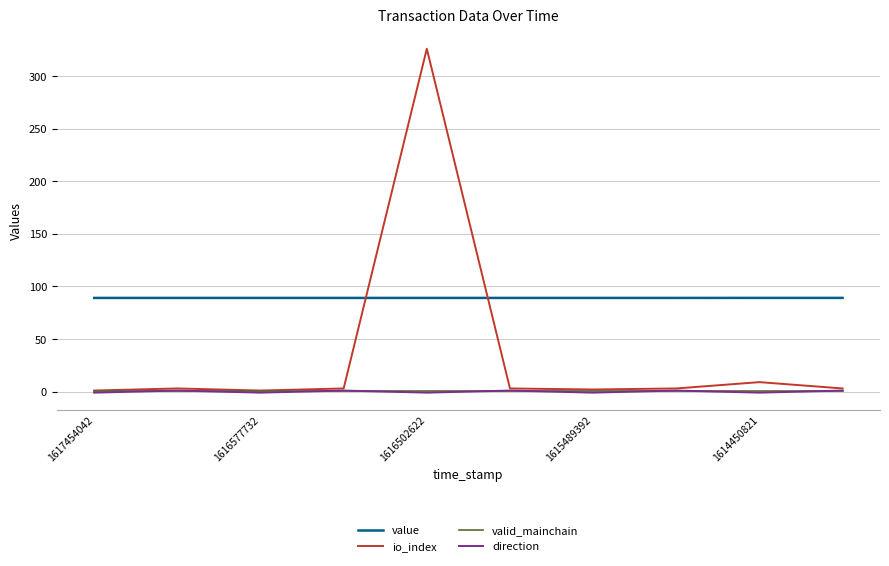

Which series has the widest spread of values?

io_index